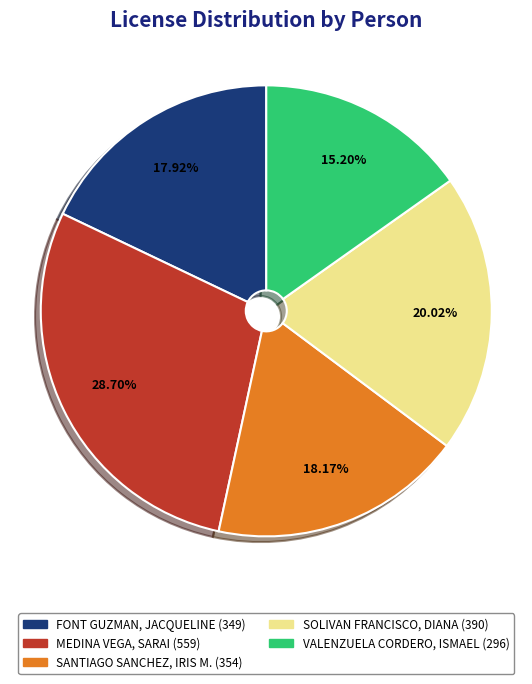

To the nearest percent, what portion does FONT GUZMAN, JACQUELINE represent?

18%